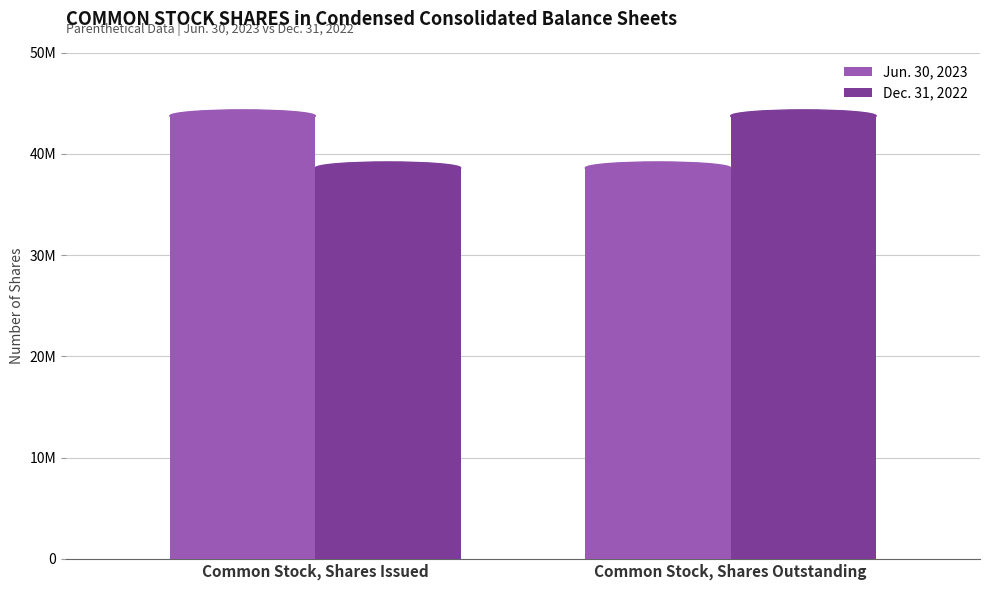

Does the chart contain any negative values?

No